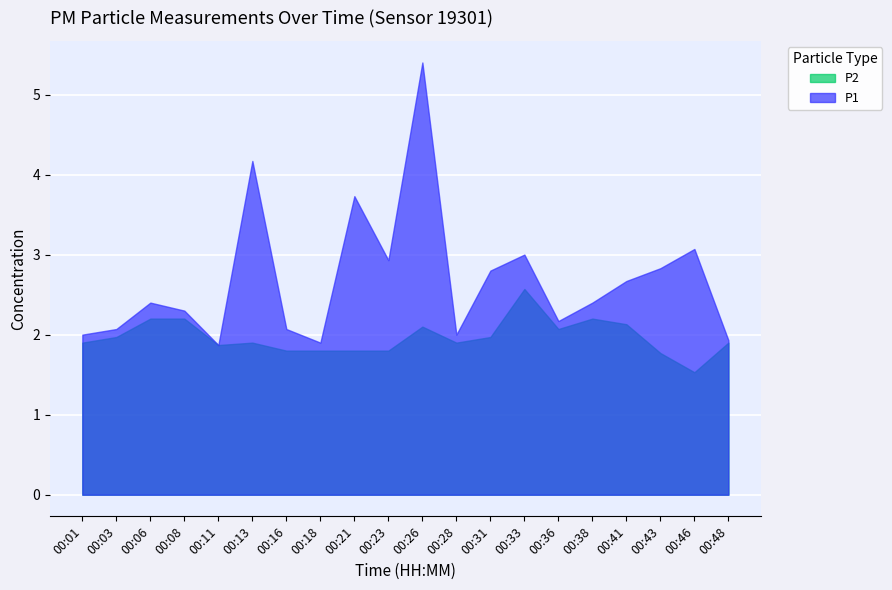

What is the sum of the P2 values at 00:28 and 00:01?

3.8